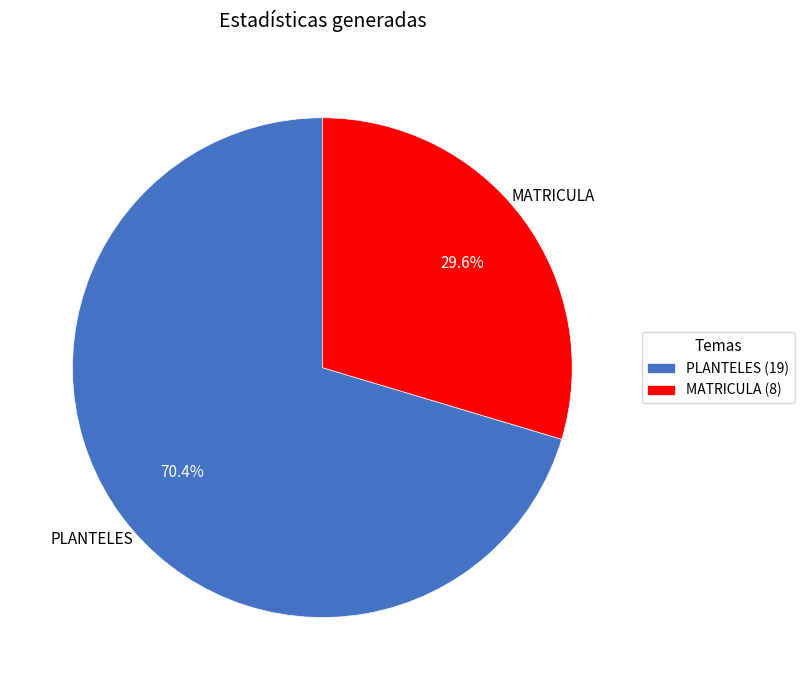

Rank the categories by value from highest to lowest.

PLANTELES (19), MATRICULA (8)